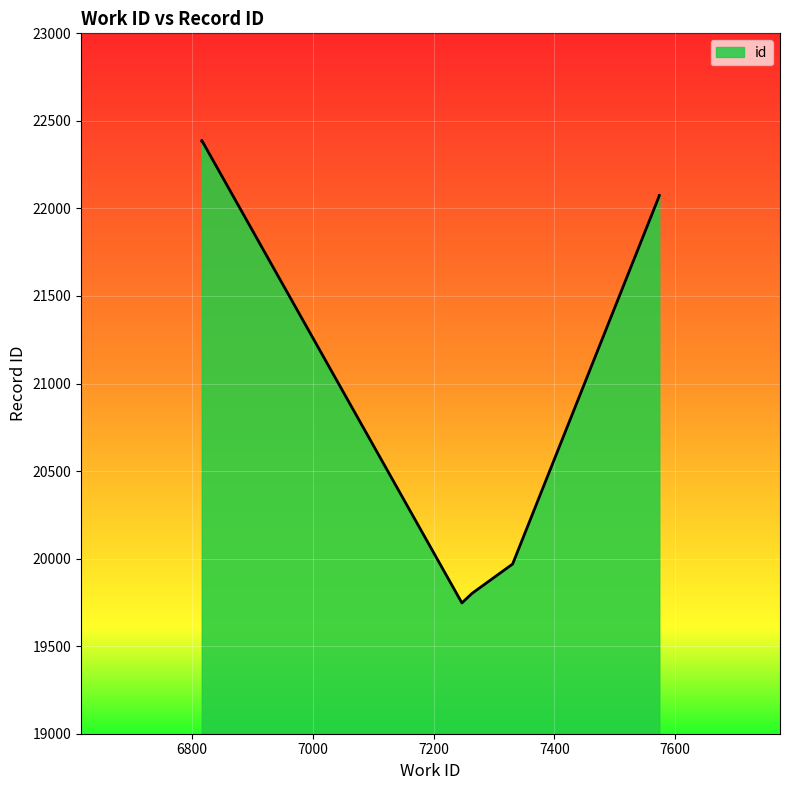

What is the difference between the values at 7574 and 6816?

316